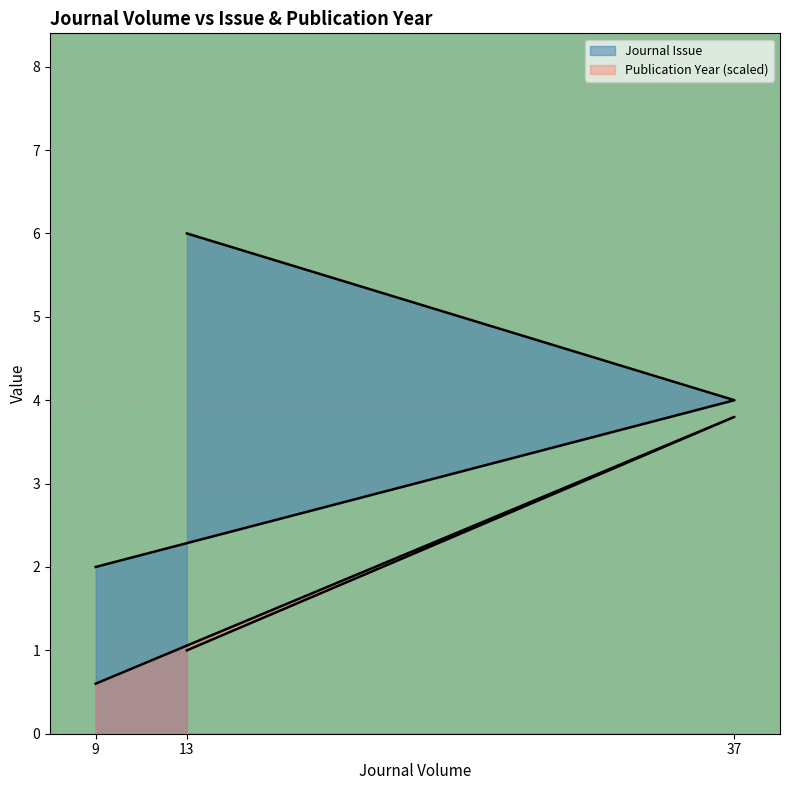

Between 13 and 9, which is larger?

13